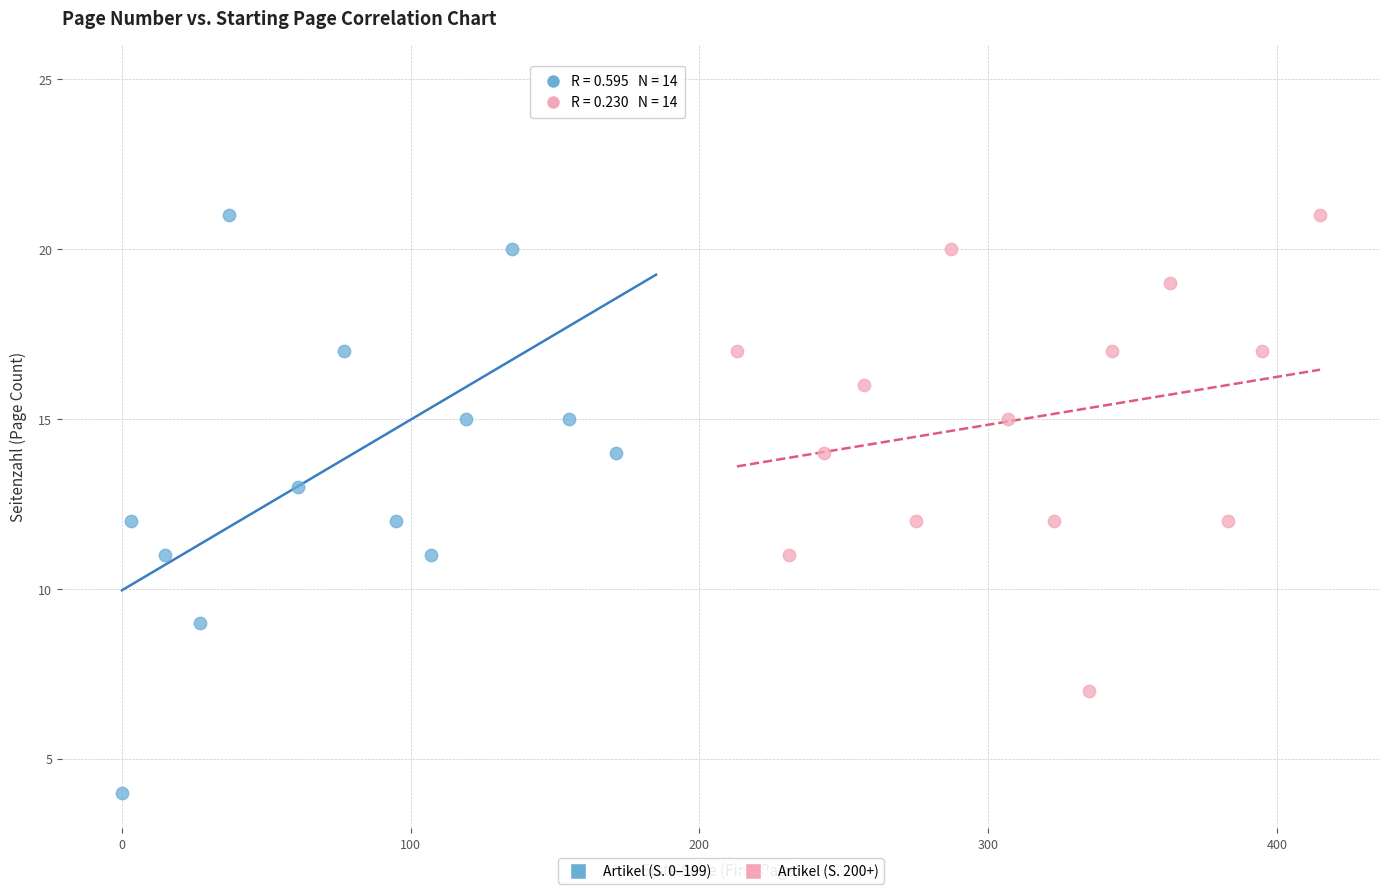

Which series has the largest Y range (max minus min)?

Artikel (S. 0–199)